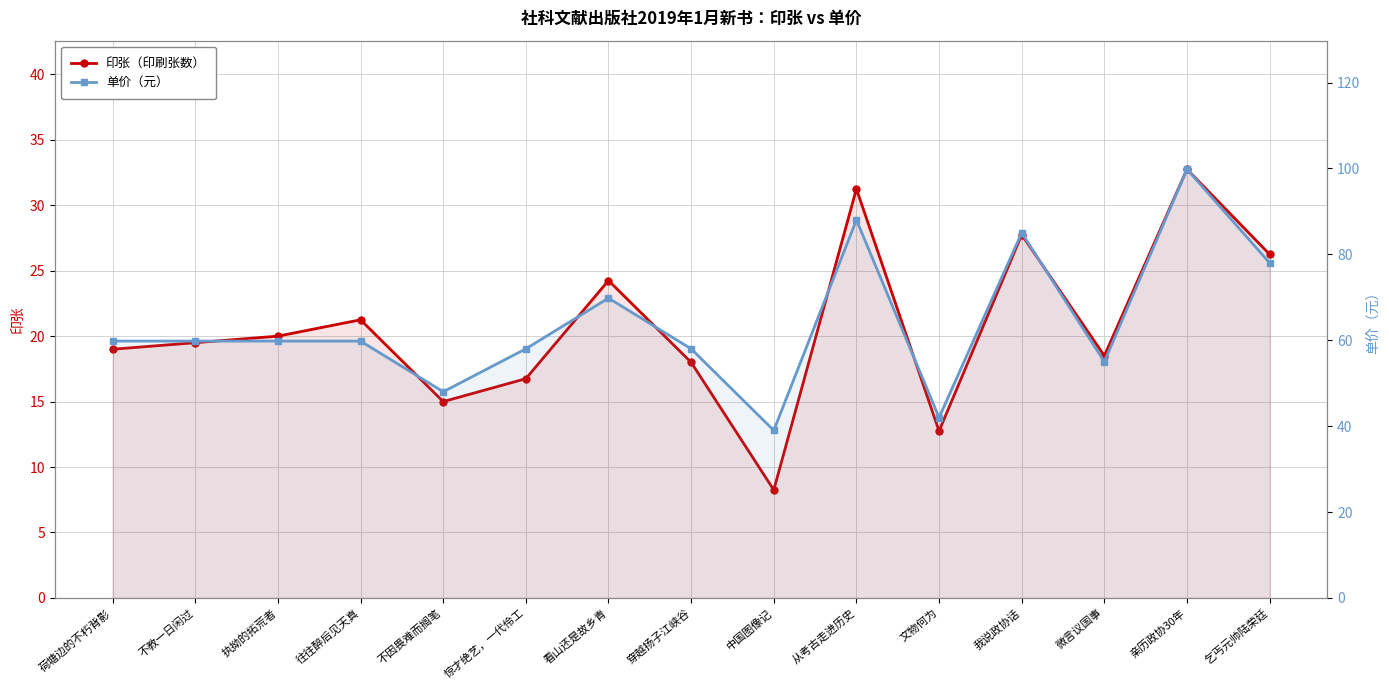

Where is the first local minimum for 印张（印刷张数）?

不因畏难而搁笔